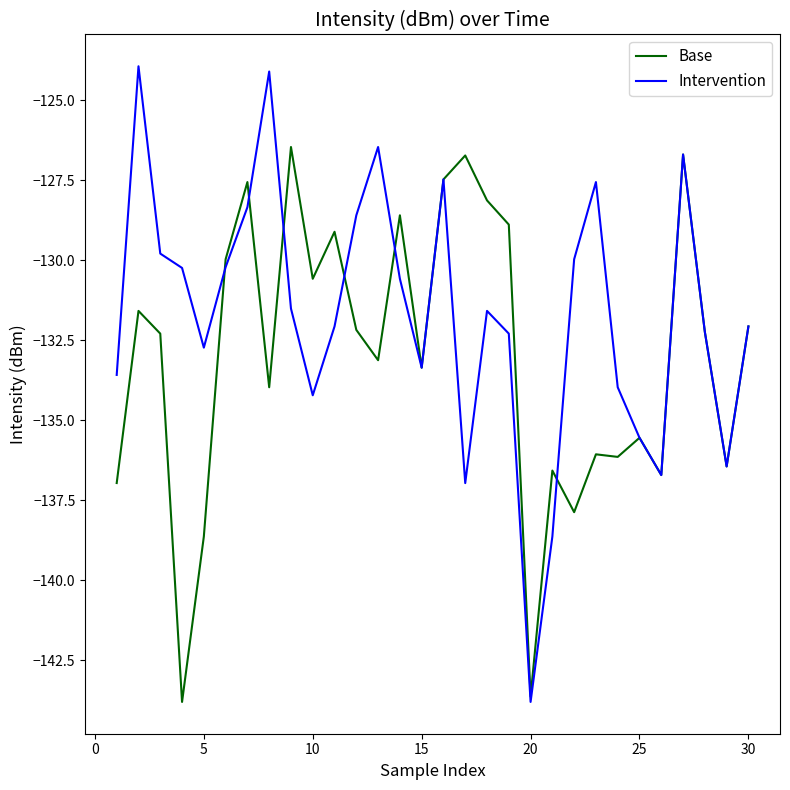

Which series has the widest spread of values?

Intervention